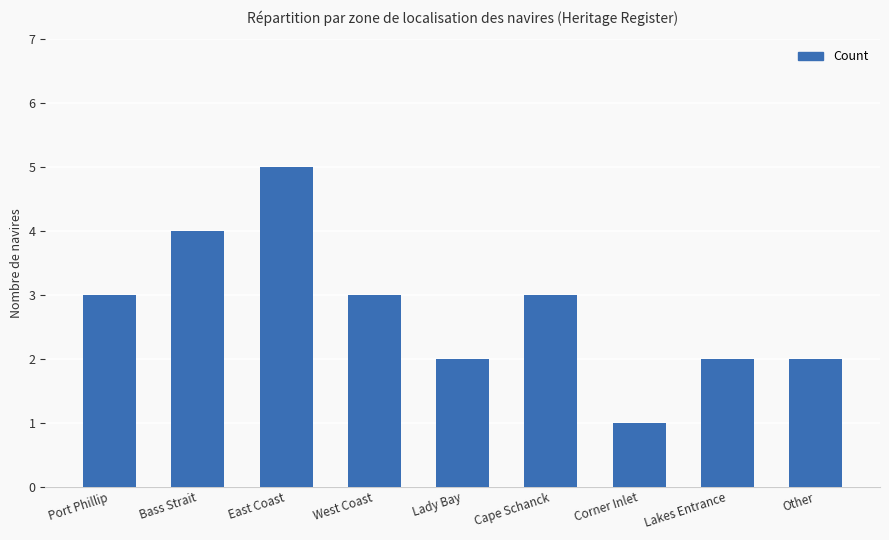

What is the label of the 8th bar from the right?

Bass Strait